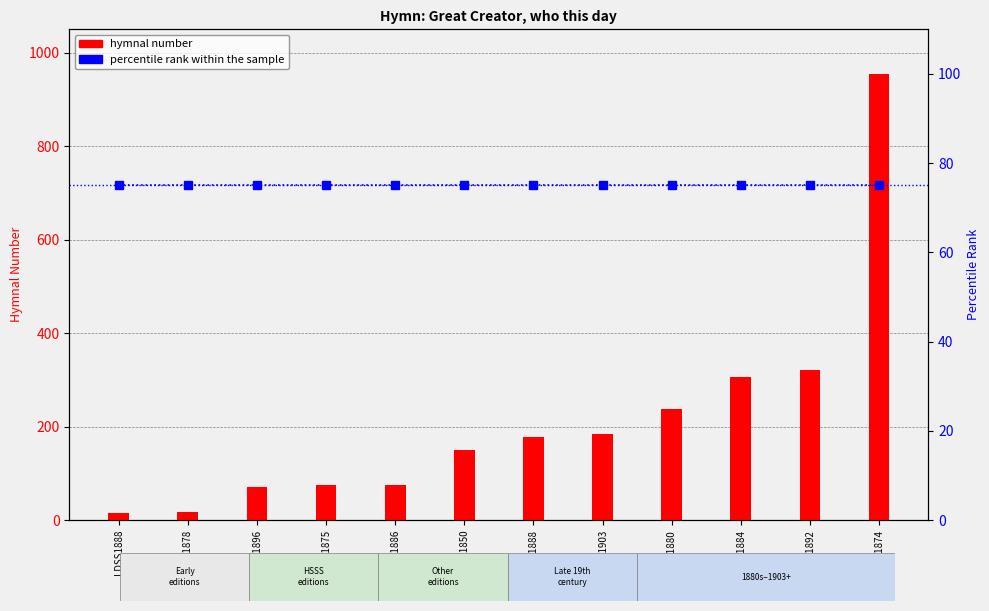

The percentile rank within the sample series shows 75 at SoP1880. True or false?

True